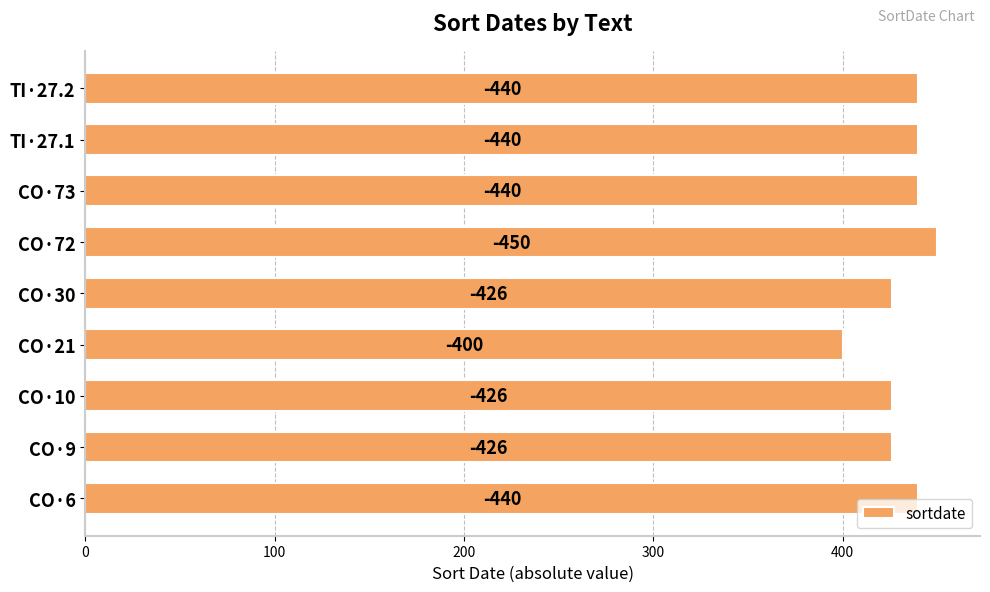

How many bars are there in total?

9